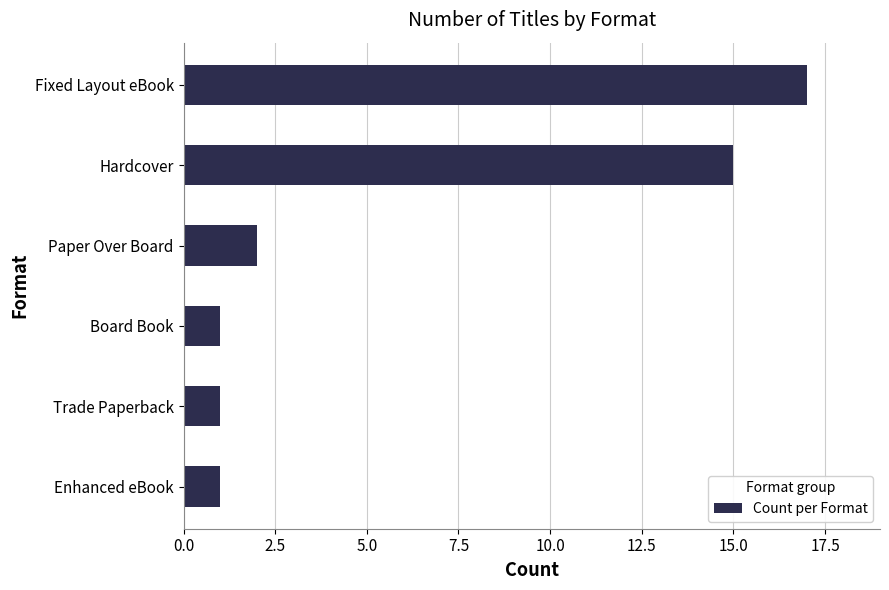

Which label corresponds to the largest value in the chart?

Fixed Layout eBook